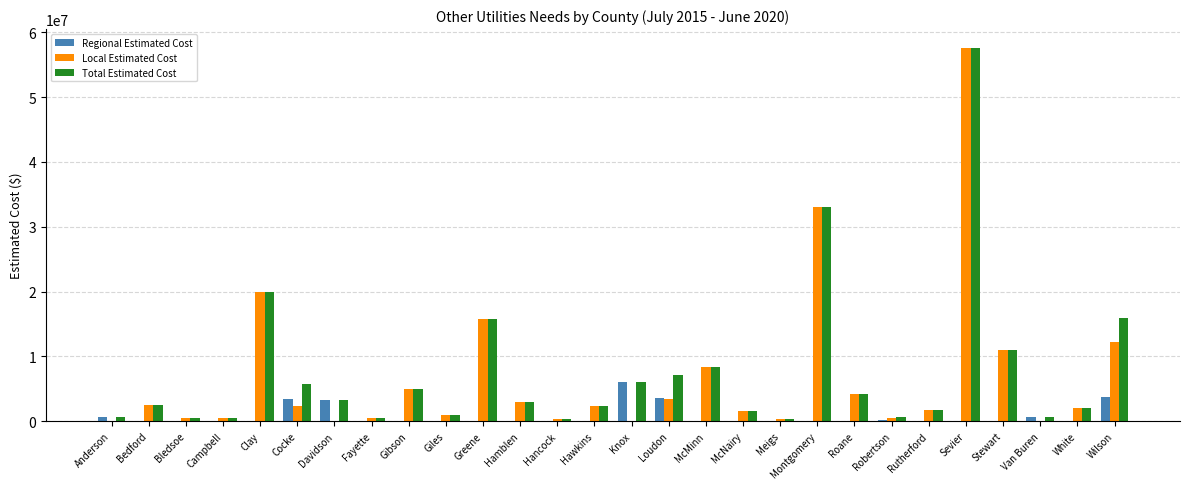

Are the bars horizontal?

No